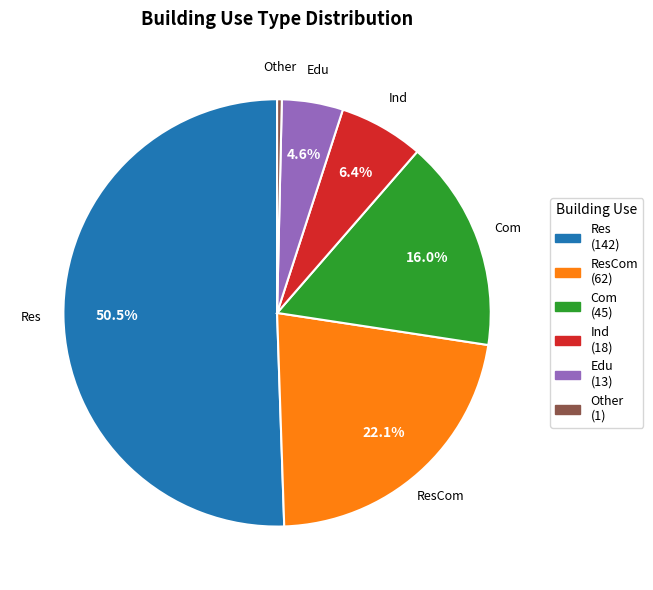

What is the smallest slice in the pie chart?

Other (1)